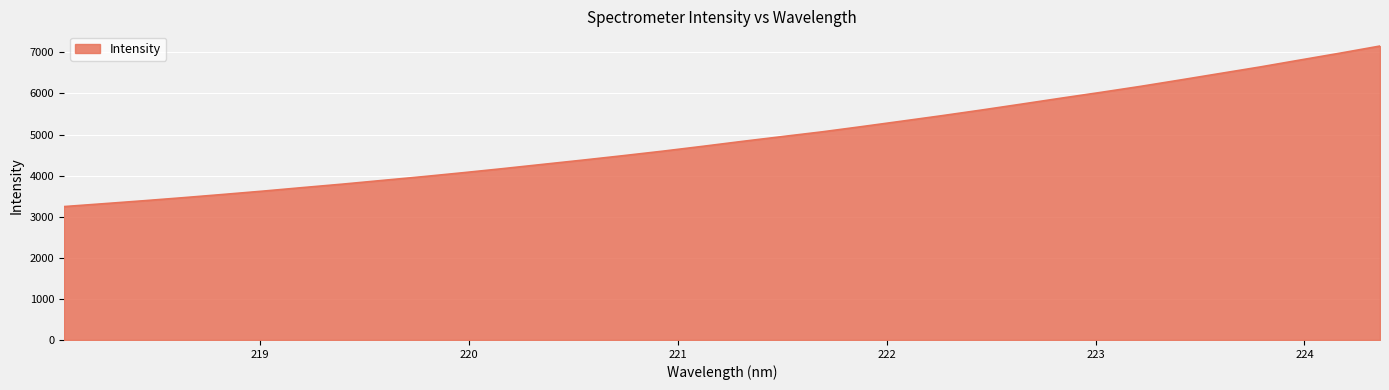

What is the smallest value displayed?

3246.2